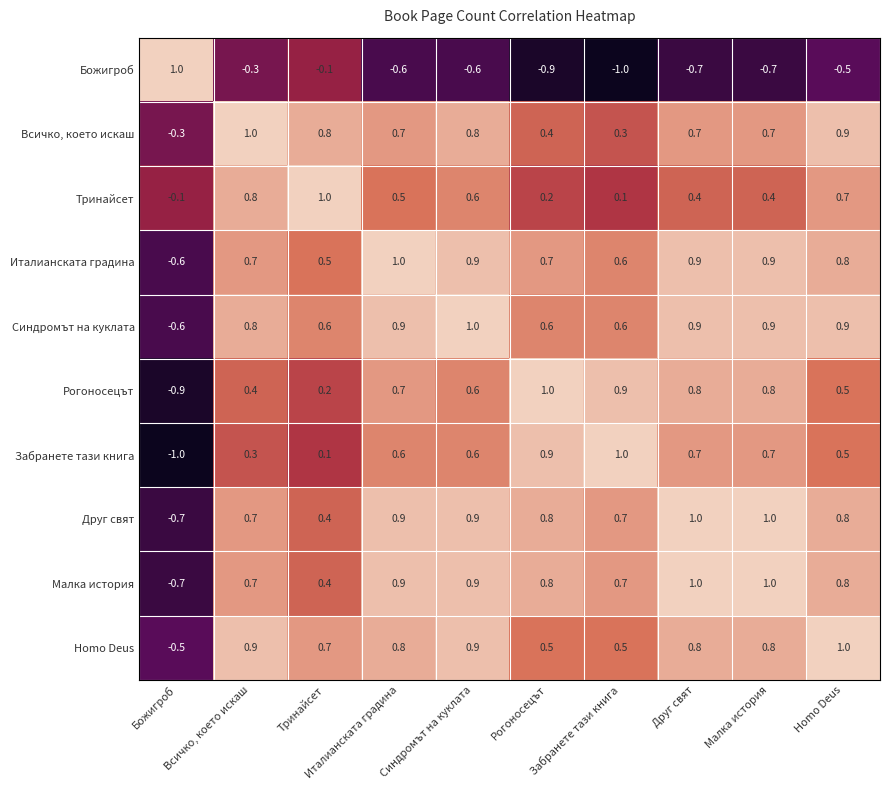

What is the minimum value shown in the chart?

-1.0